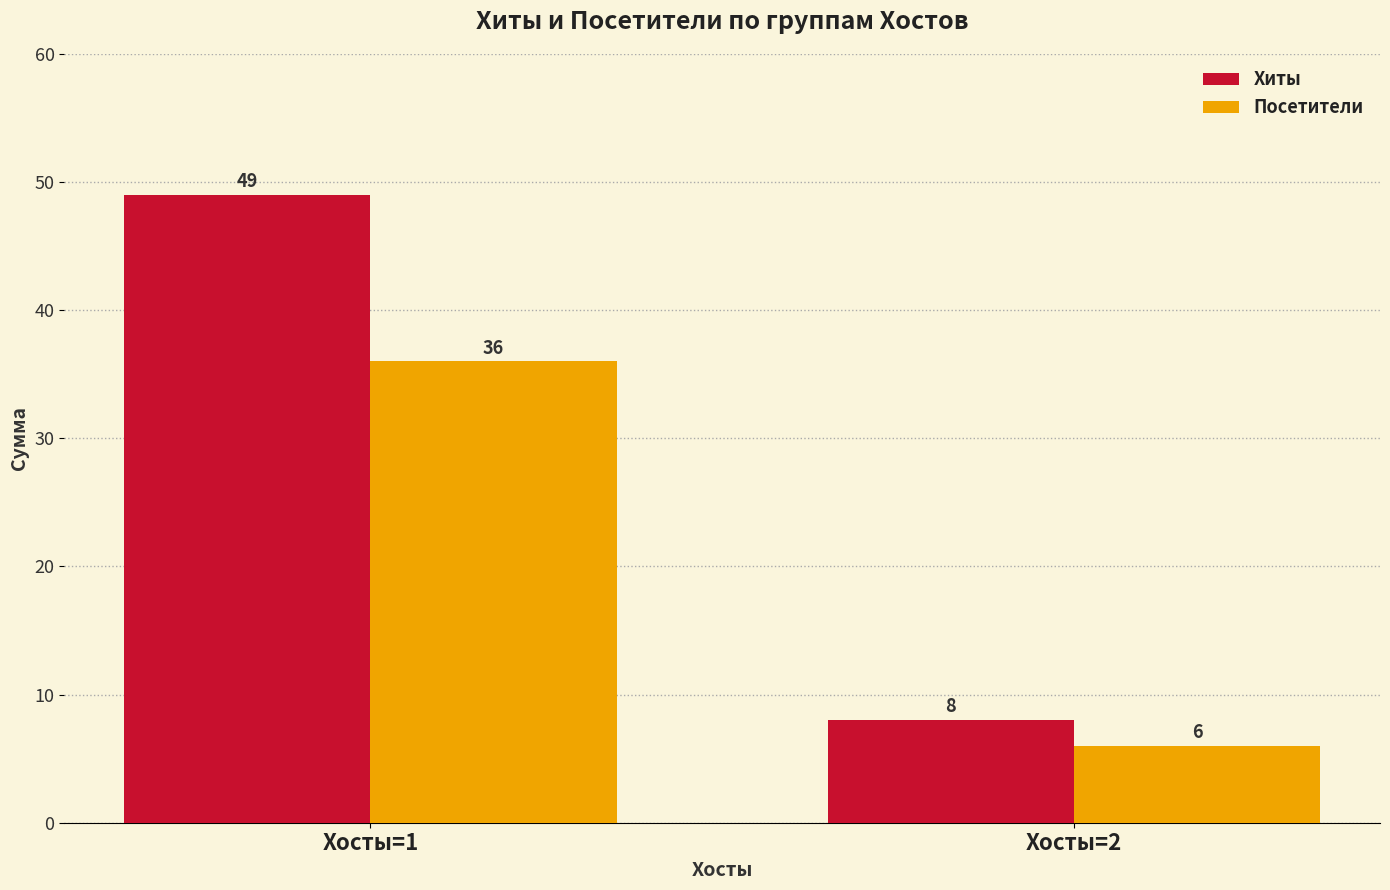

At Хосты=2, list the series in order from smallest to largest.

Посетители, Хиты